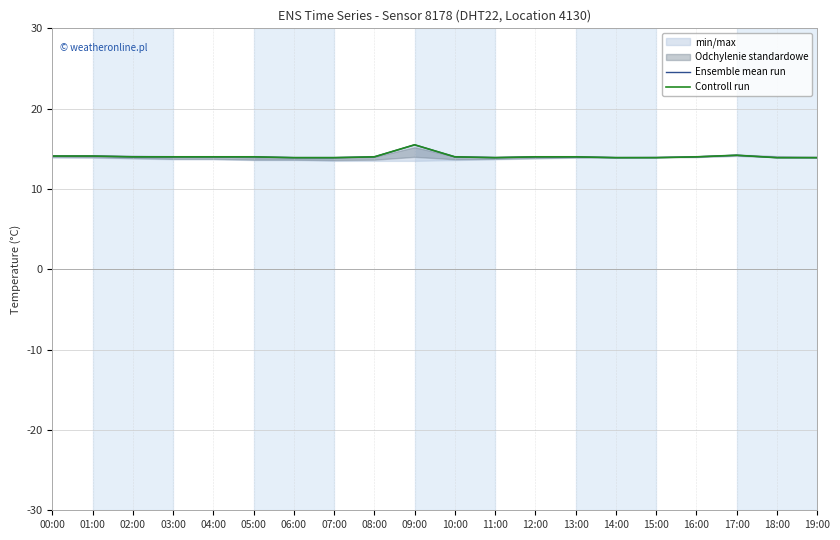

Rank the categories by Controll run value from lowest to highest.

06:00, 07:00, 11:00, 14:00, 15:00, 18:00, 19:00, 02:00, 03:00, 04:00, 05:00, 08:00, 10:00, 12:00, 13:00, 16:00, 00:00, 01:00, 17:00, 09:00